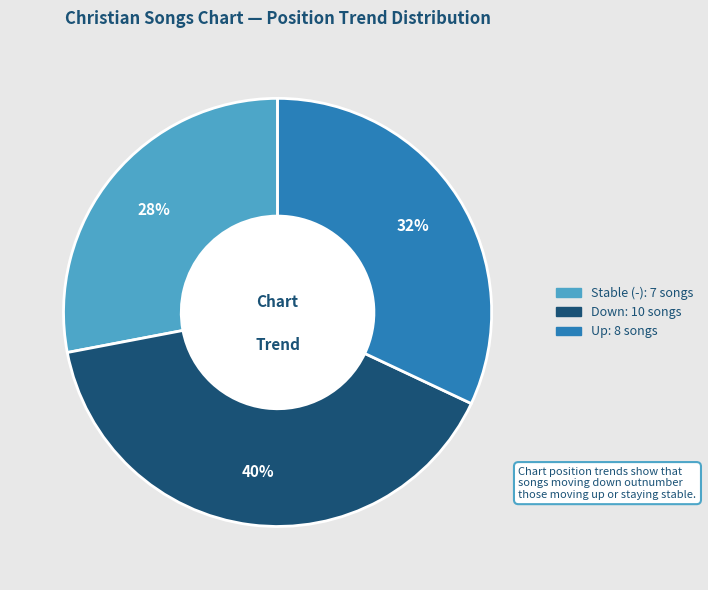

To the nearest percent, what is the average slice percentage?

33%